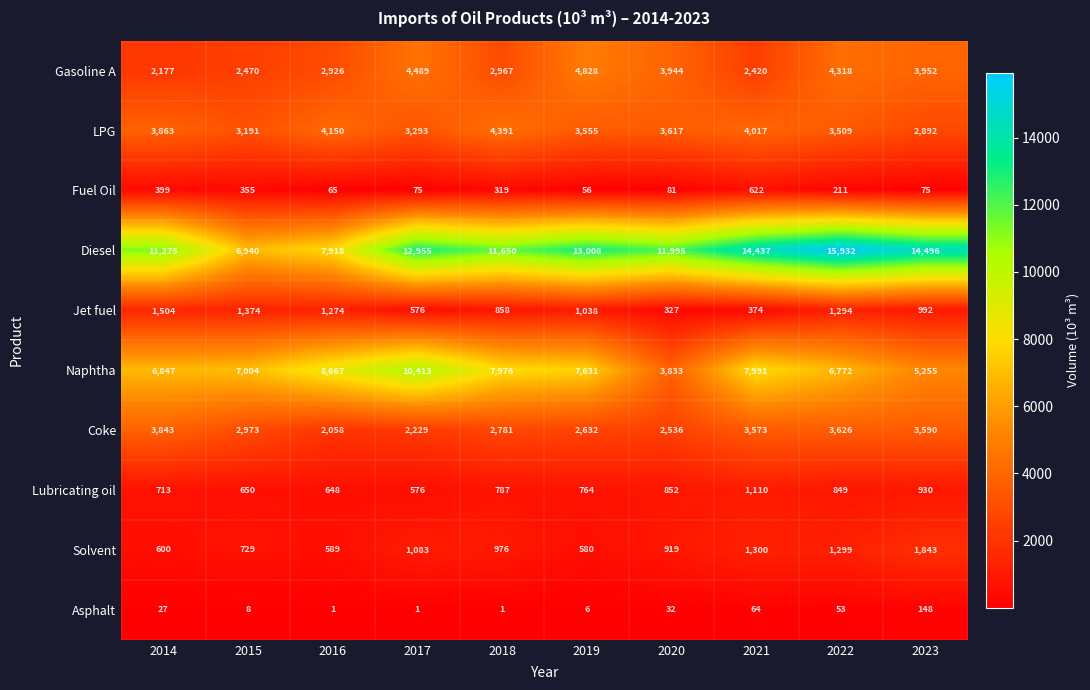

At which label is Fuel Oil closest to 339?

2015